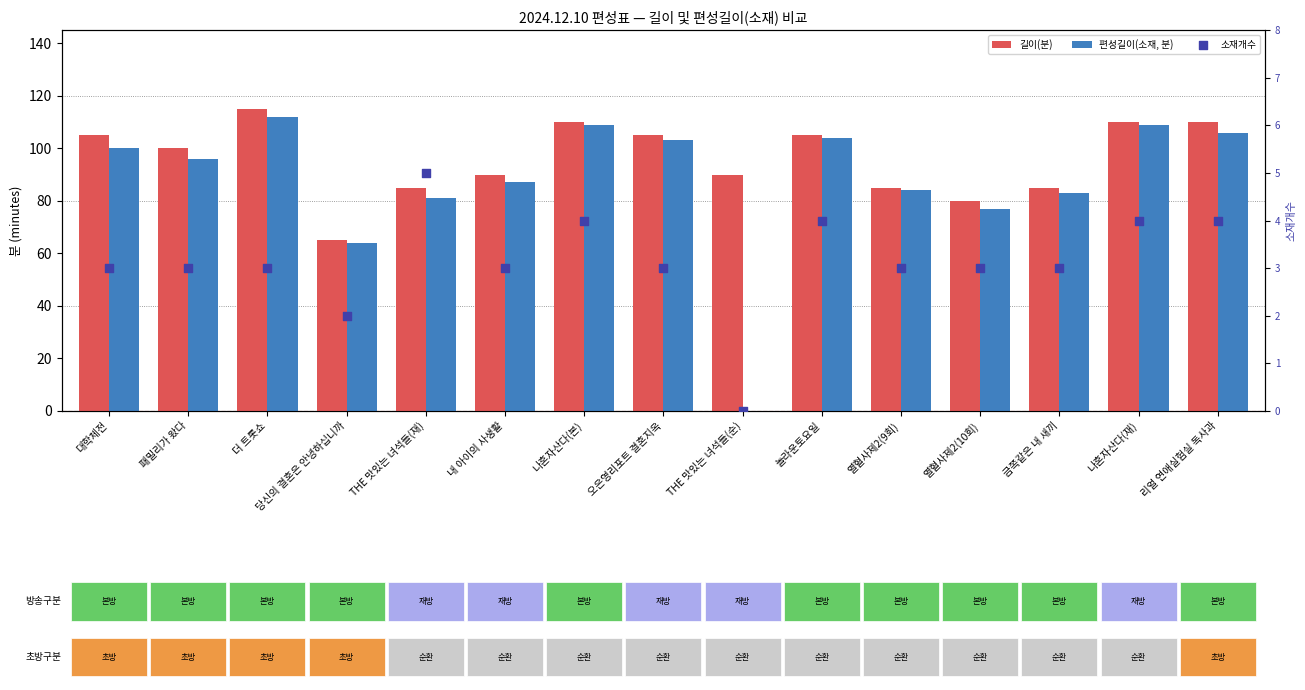

Which series has the largest total across all categories?

길이(분)